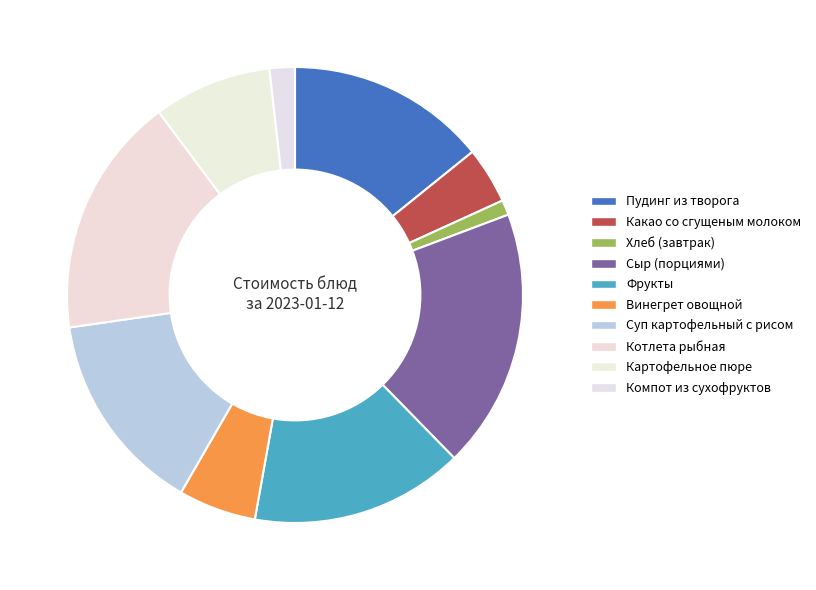

What portion of the pie excludes Пудинг из творога?

85.8%